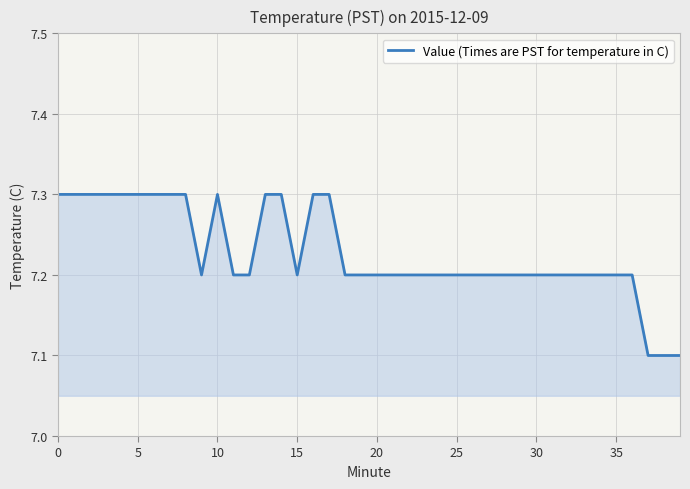

What is the greatest value displayed?

7.3